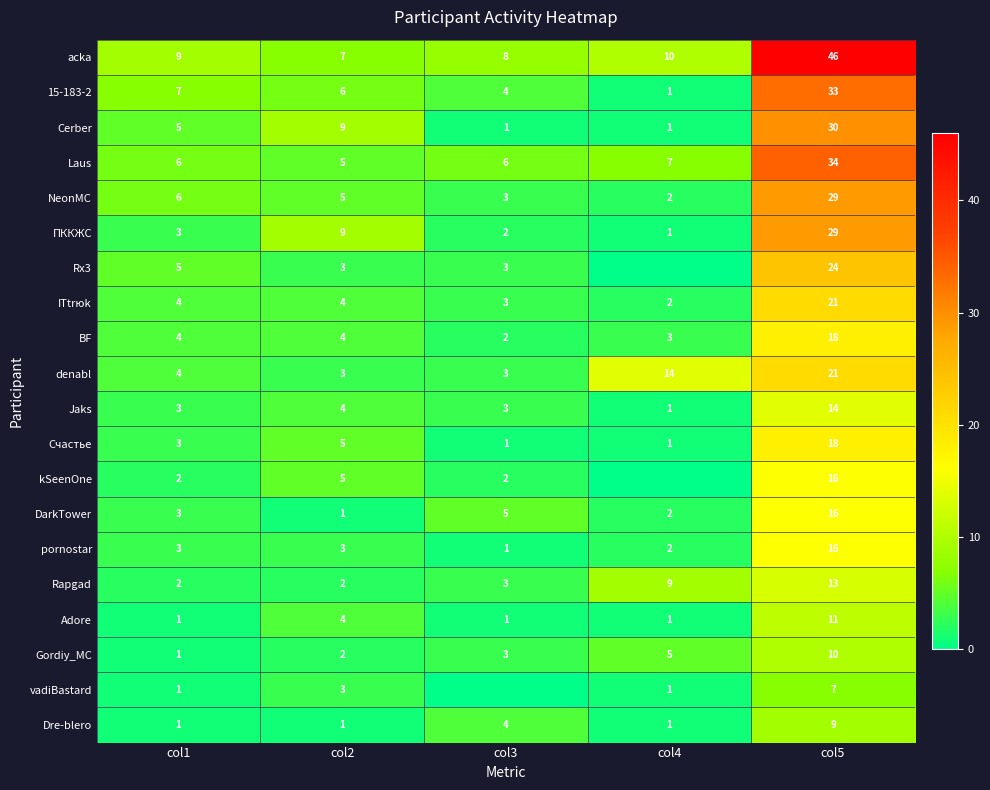

What is the minimum value for Laus?

5